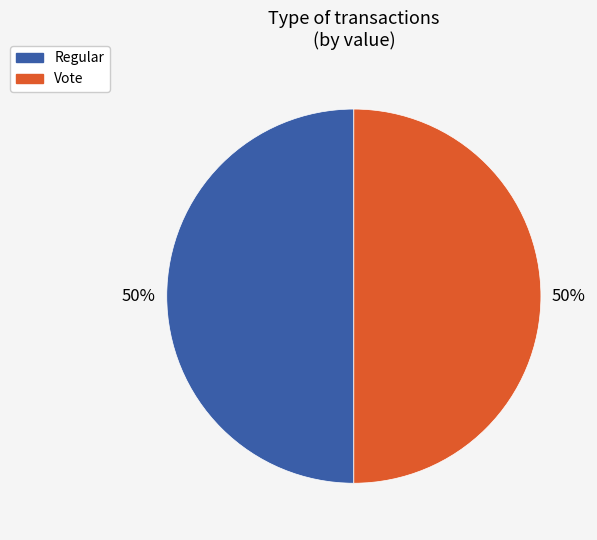

To the nearest percent, what percentage of the pie is Vote?

50%